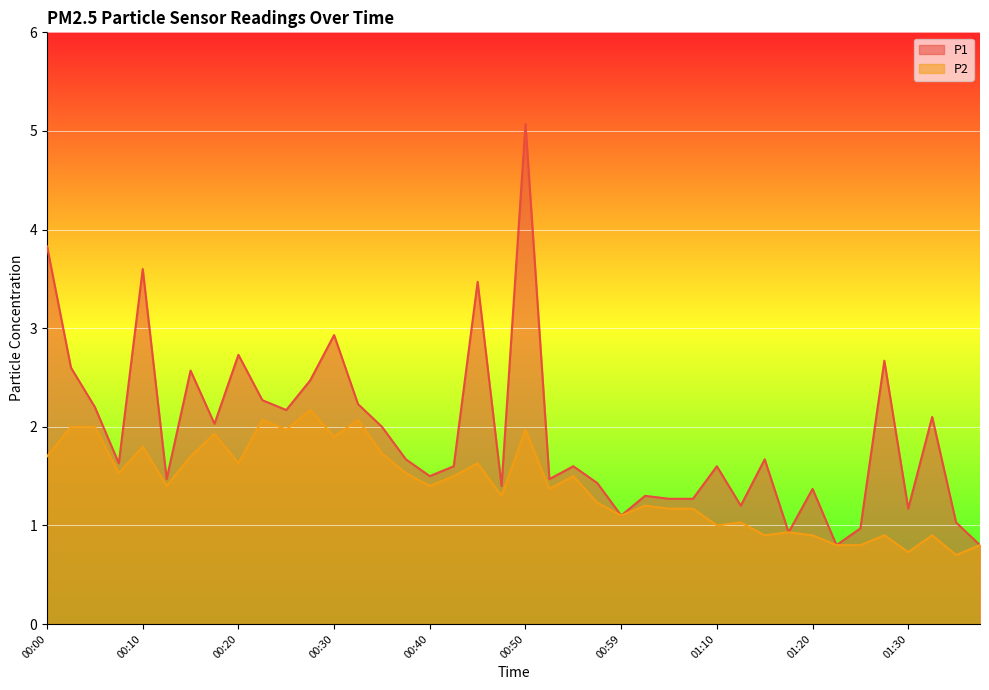

Reading left to right, what are all the values shown in this chart?

P1: 3.8	2.6	2.2	1.6	3.6	1.5	2.6	2.0	2.7	2.3	2.2	2.5	2.9	2.2	2.0	1.7	1.5	1.6	3.5	1.4	5.1	1.5	1.6	1.4	1.1	1.3	1.3	1.3	1.6	1.2	1.7	0.9	1.4	0.8	1.0	2.7	1.2	2.1	1.0	0.8
P2: 1.7	2.0	2.0	1.5	1.8	1.4	1.7	1.9	1.6	2.1	2.0	2.2	1.9	2.1	1.7	1.5	1.4	1.5	1.6	1.3	2.0	1.4	1.5	1.2	1.1	1.2	1.2	1.2	1.0	1.0	0.9	0.9	0.9	0.8	0.8	0.9	0.7	0.9	0.7	0.8